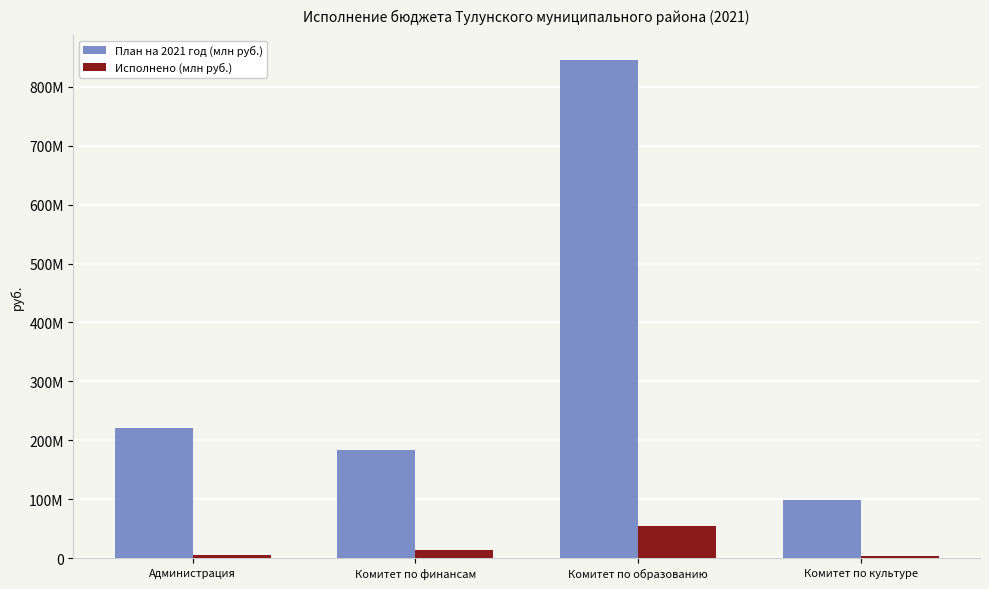

At how many categories does at least one series exceed 153648232?

3